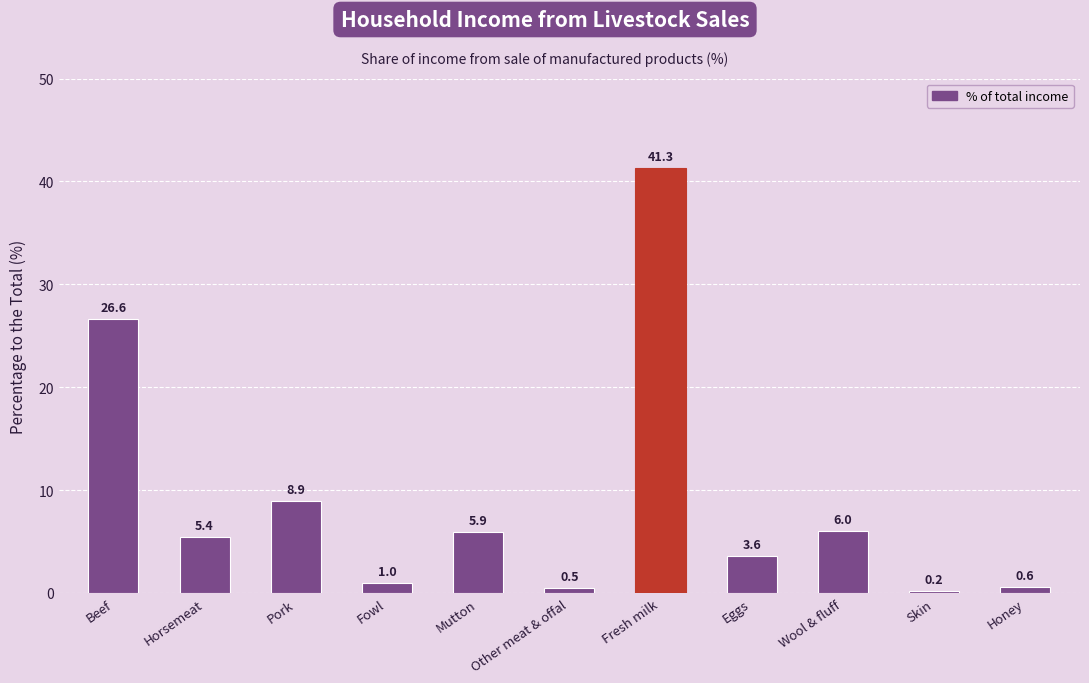

Reading left to right, transcribe all the data shown in this chart.

Beef=26.6	Horsemeat=5.4	Pork=8.9	Fowl=1.0	Mutton=5.9	Other meat & offal=0.5	Fresh milk=41.3	Eggs=3.6	Wool & fluff=6.0	Skin=0.2	Honey=0.6